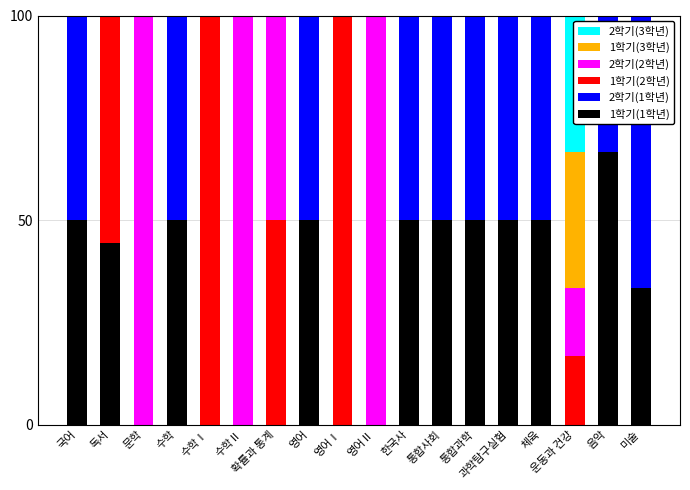

How many distinct data groups are displayed?

6